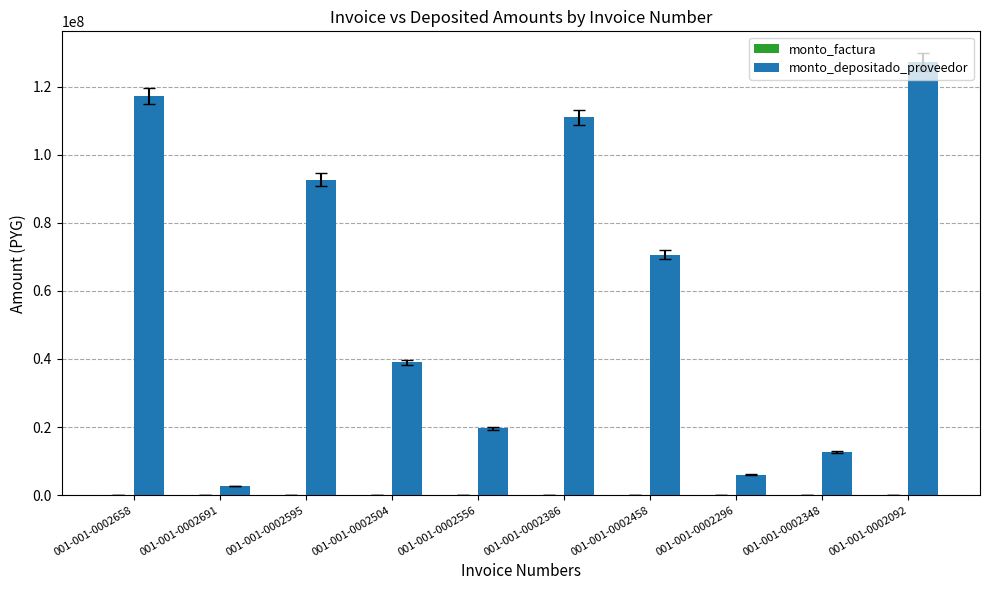

How many series are shown in this chart?

2